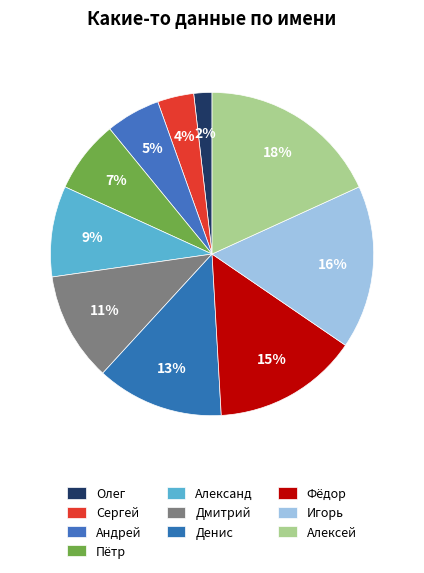

Count the number of slices in the pie.

10